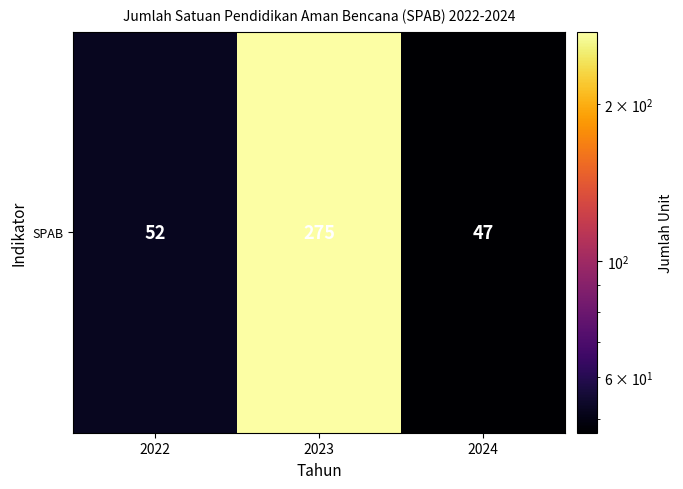

What is the difference between the maximum and minimum values?

228